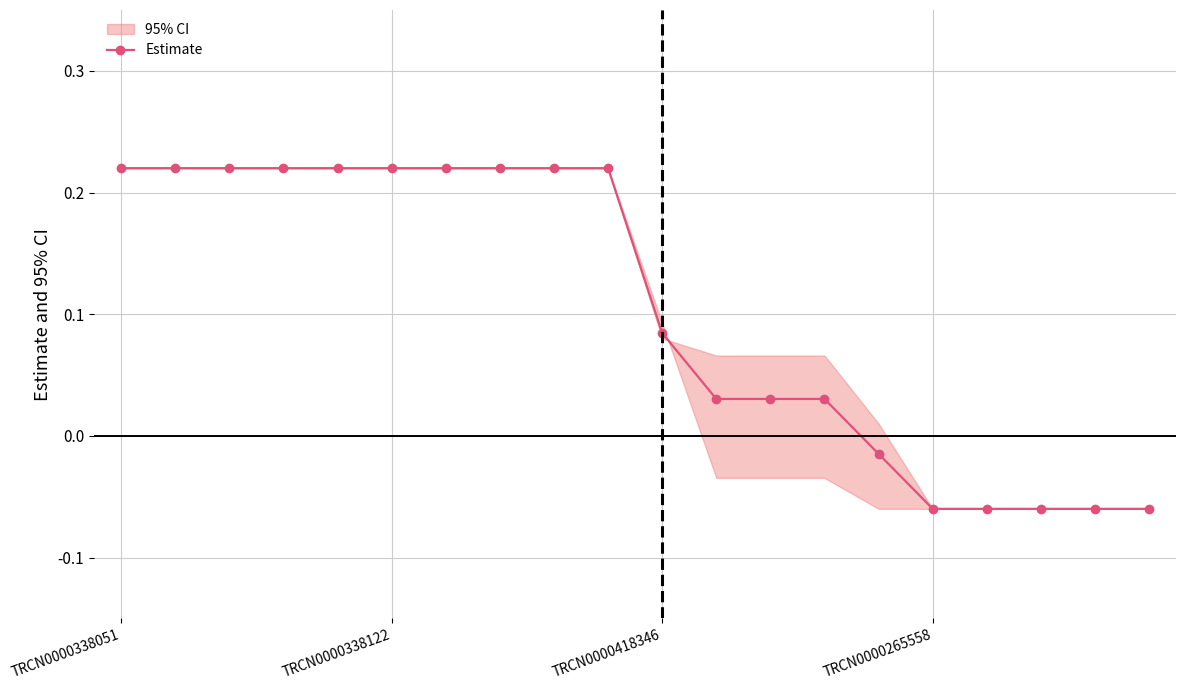

The chart shows a value of 0.0 at 12. True or false?

False